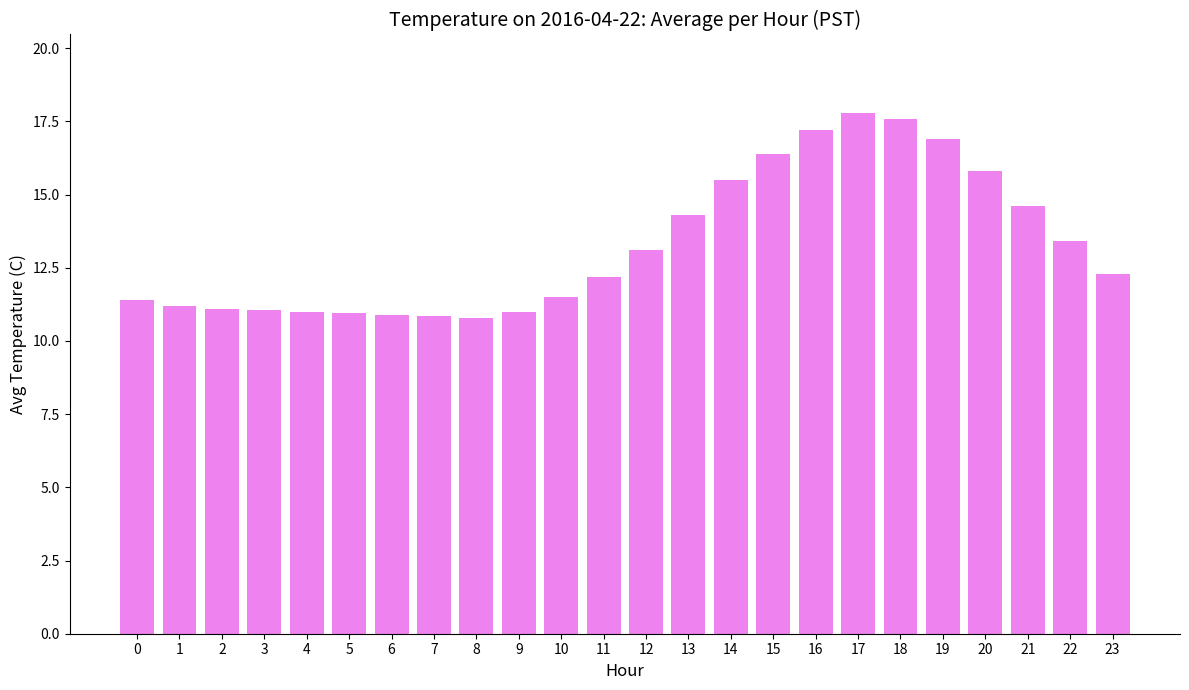

What is the value of the 7th bar from the left?

10.9